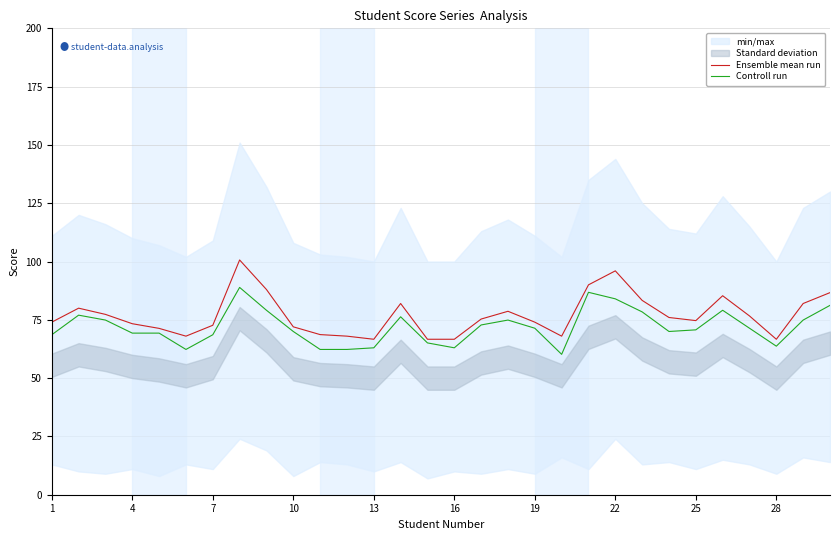

What is the maximum value for Controll run?

88.9